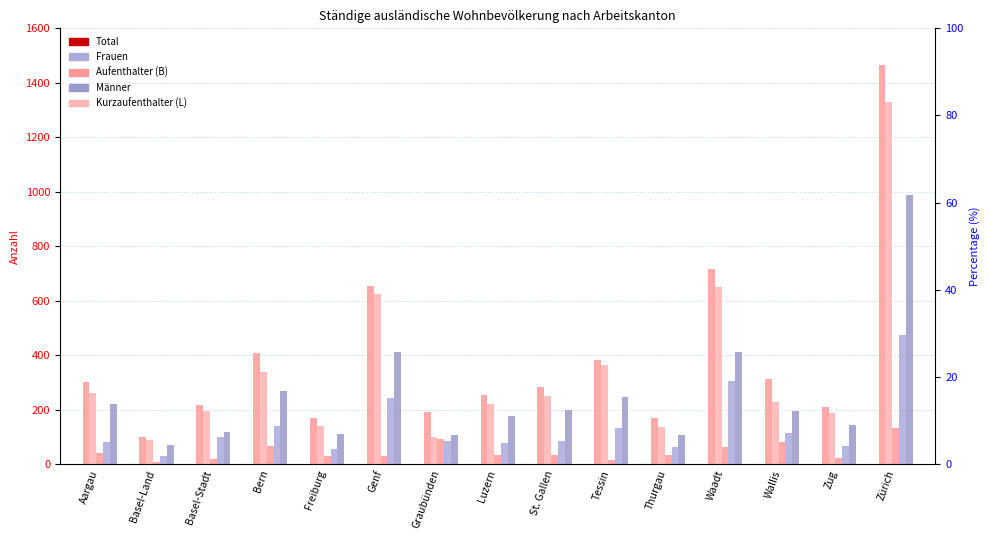

At which label does Frauen first exceed 86?

Basel-Stadt